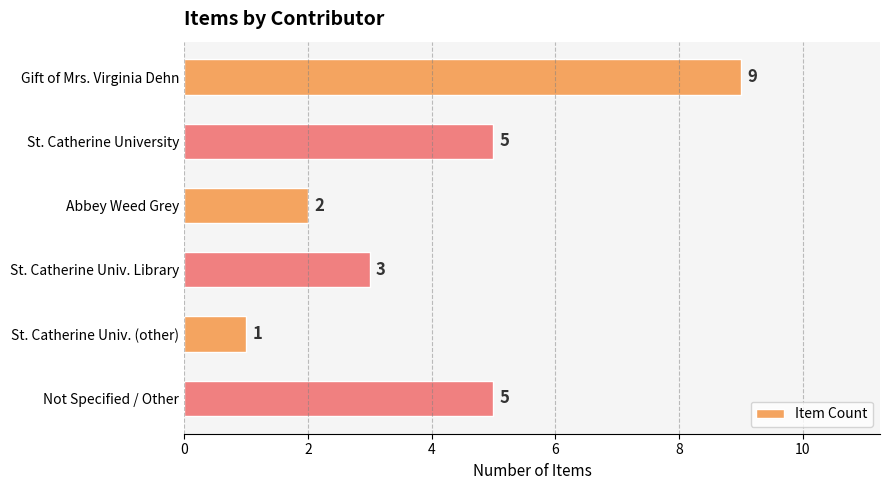

How many values are between 2 and 5?

4